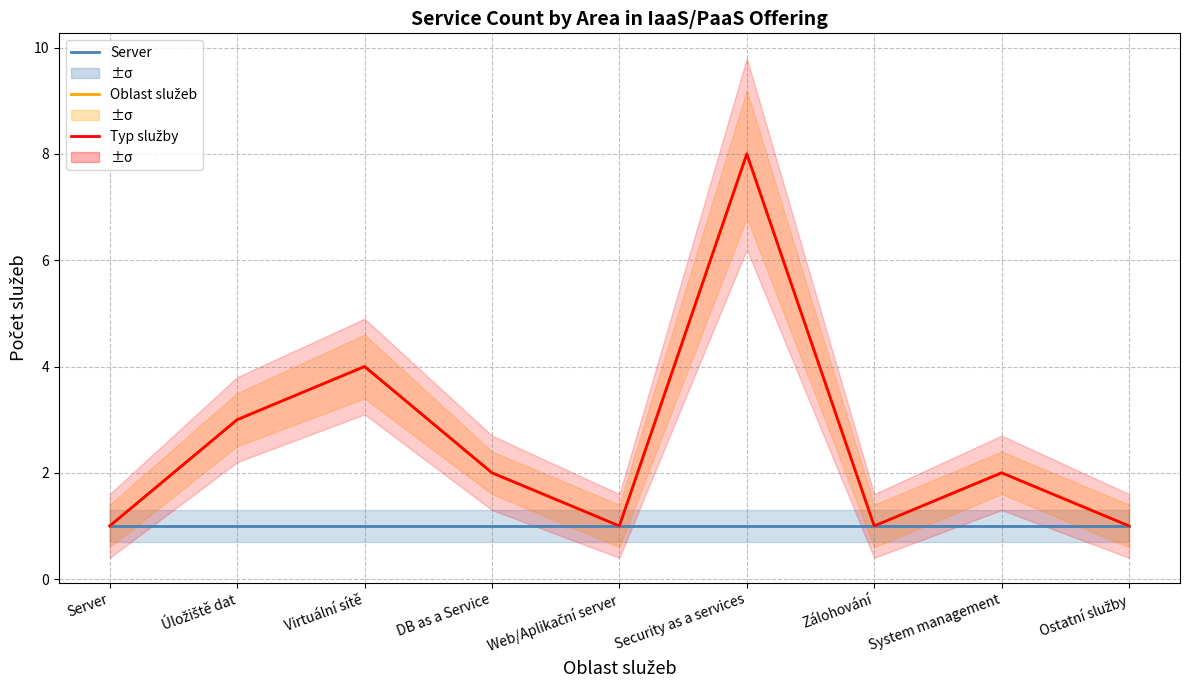

What is the average value of the Server (col_10) series?

1